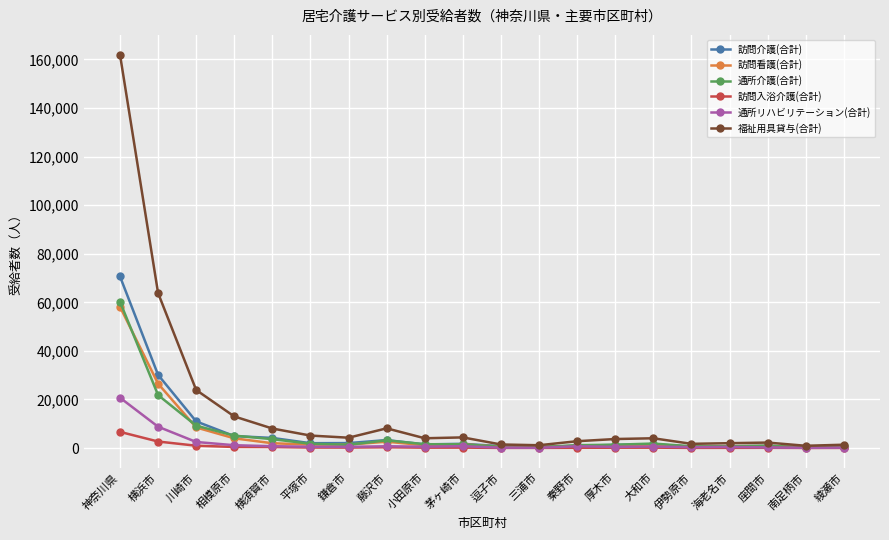

Which label corresponds to the largest value in the chart?

神奈川県